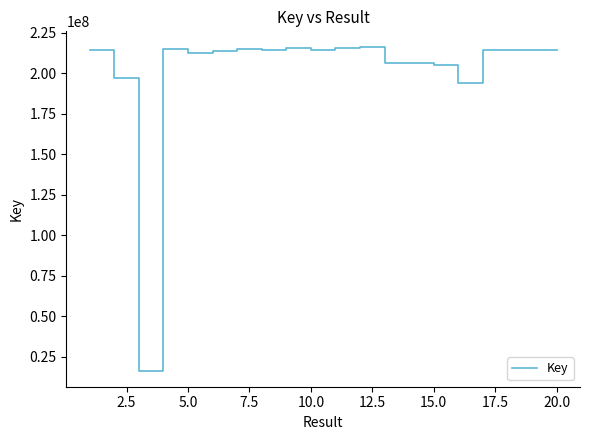

What is the difference between the maximum and minimum values?

199350505